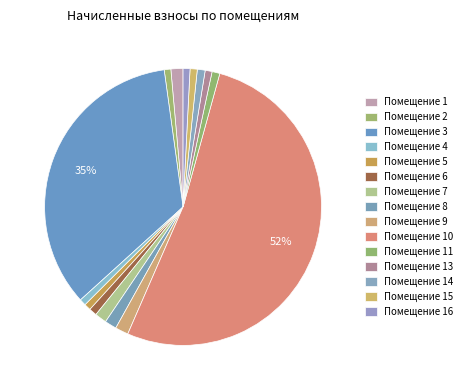

What is the largest slice in the pie chart?

10